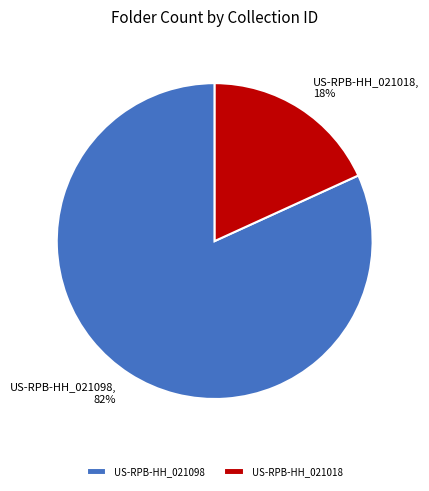

Is the sum of US-RPB-HH_021018 and US-RPB-HH_021098 greater than half?

Yes